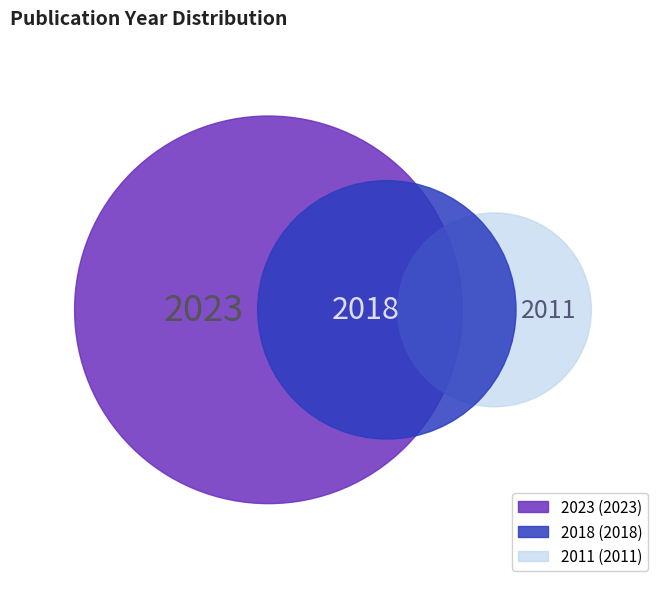

Which has a higher value, 2023 or 2018?

2023